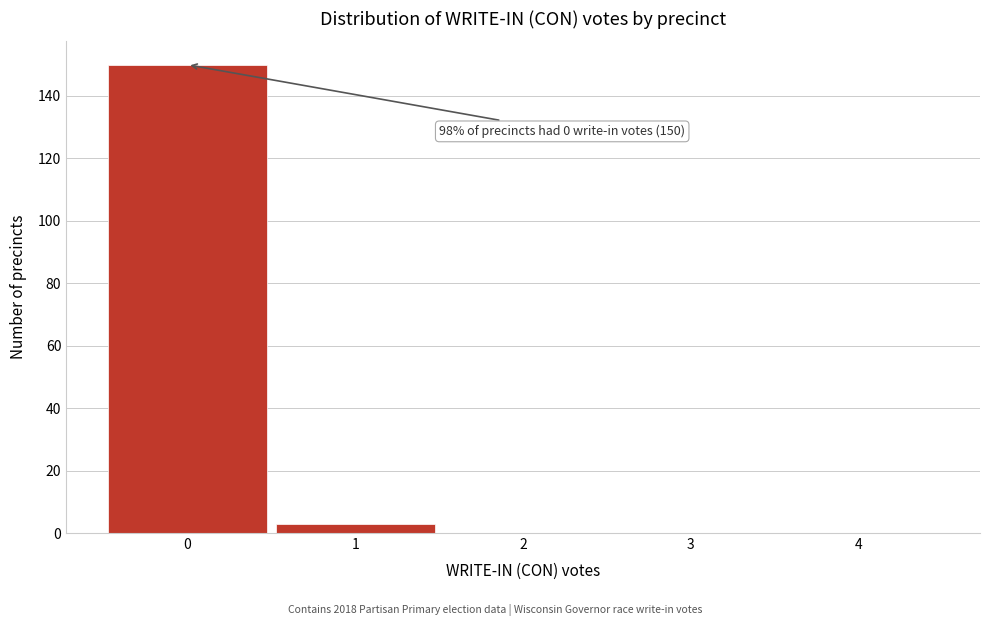

Reading left to right, transcribe all the data shown in this chart.

0=150	1=3	2=0	3=0	4=0